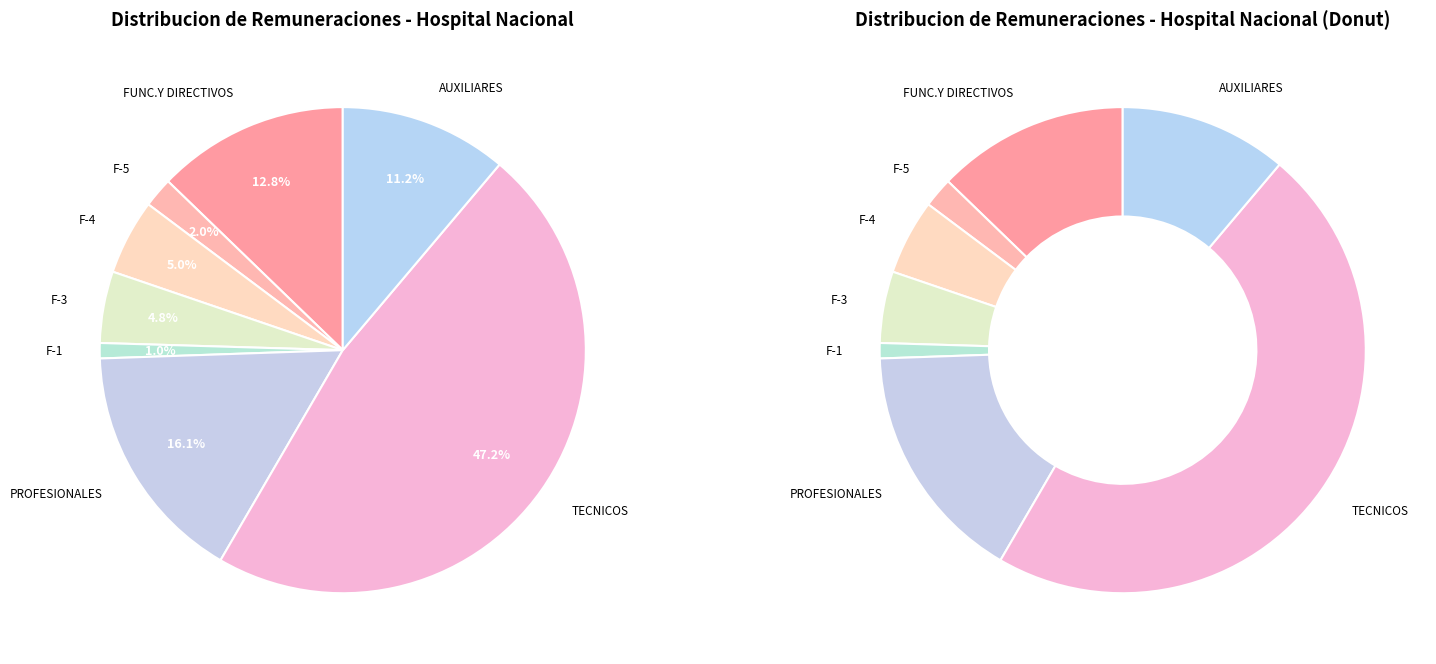

Does F-5 account for over 50% of the chart?

No